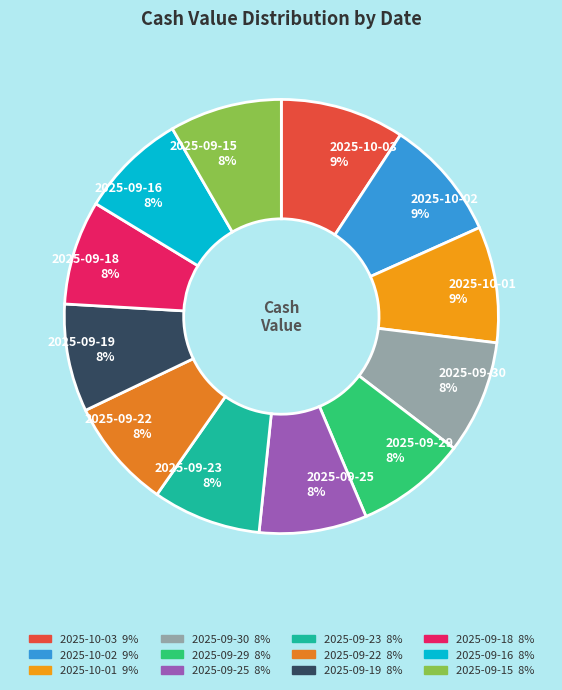

Is there a majority slice in this chart?

No